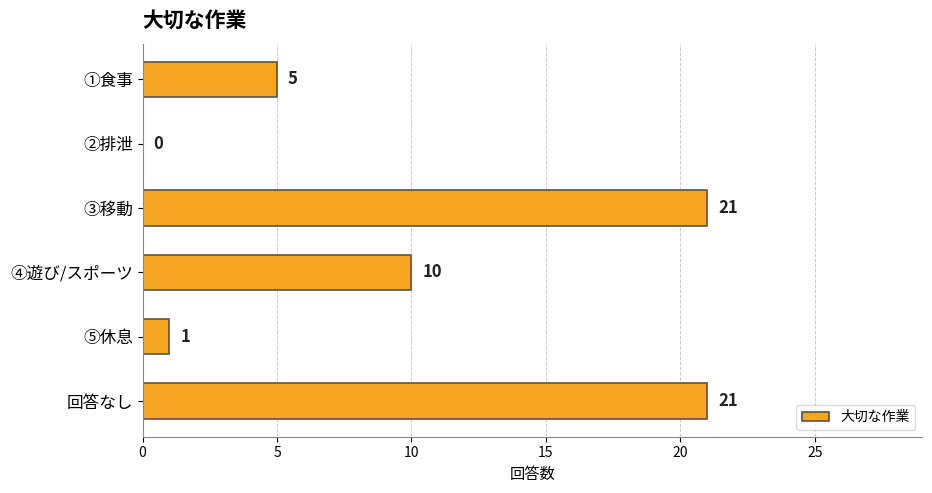

The chart shows a value of 1 at ①食事. True or false?

False